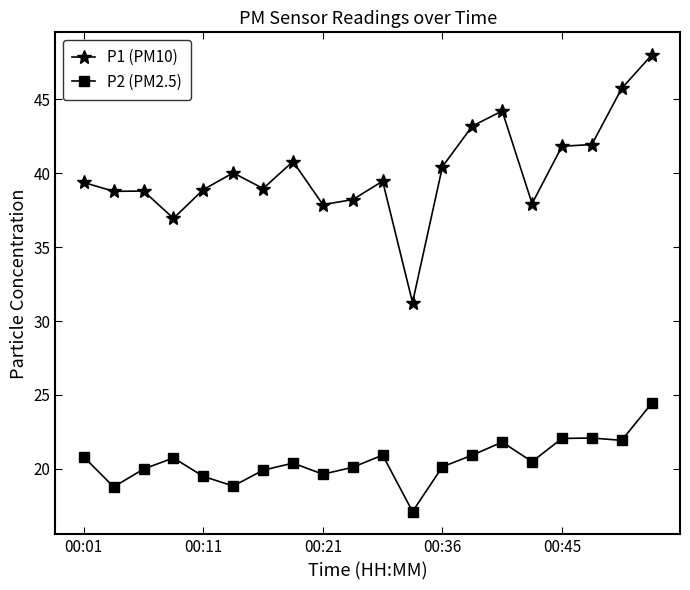

True or false: P1 (PM10) and P2 (PM2.5) intersect in this chart.

False